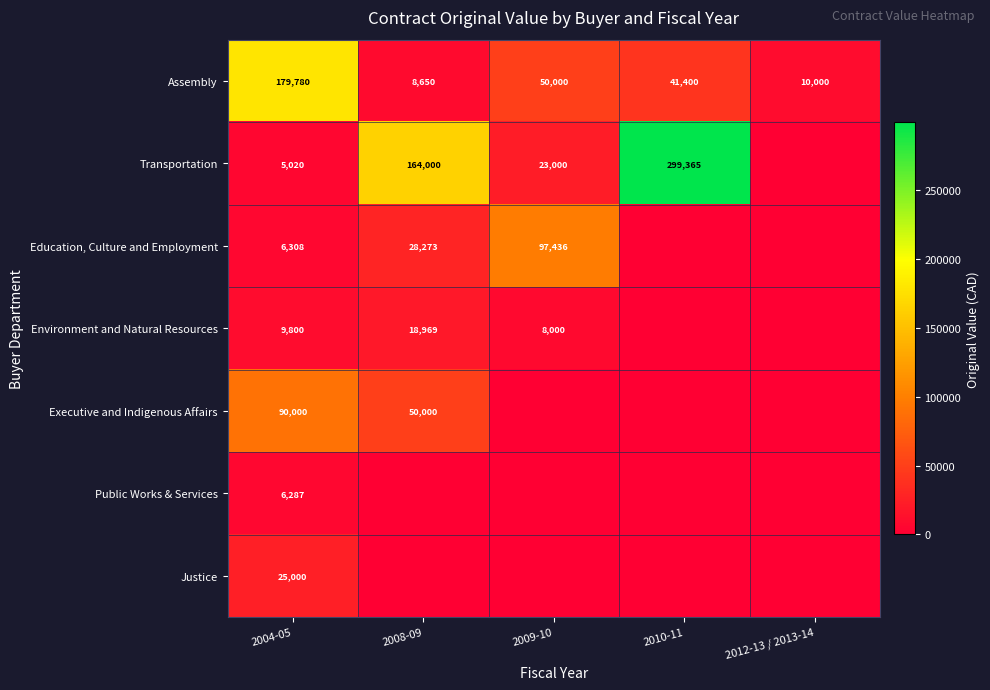

The value of Environment and Natural Resources at 2009-10 is 3281. True or false?

False